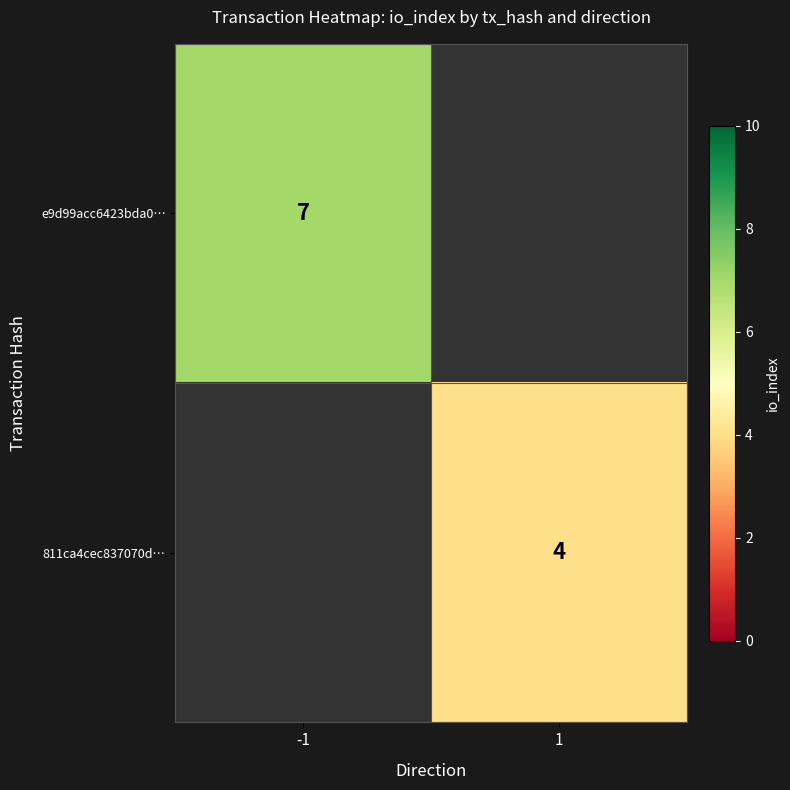

The value of e9d99acc6423bda0… at -1 is 7. True or false?

True